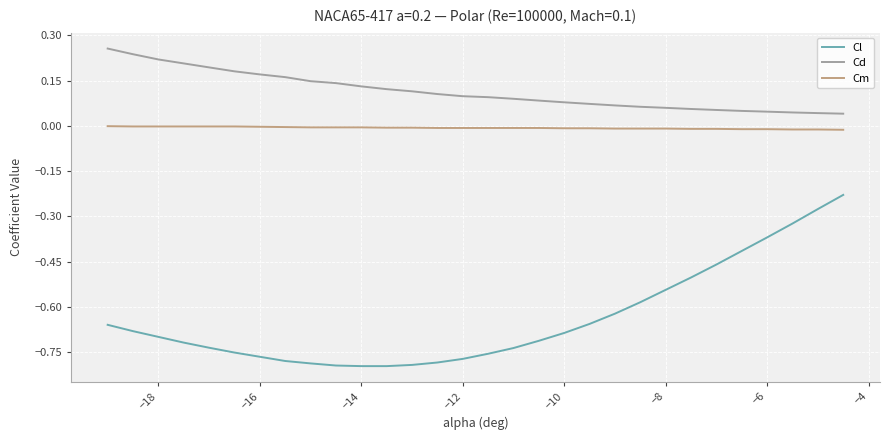

True or false: Cl and Cm intersect in this chart.

False